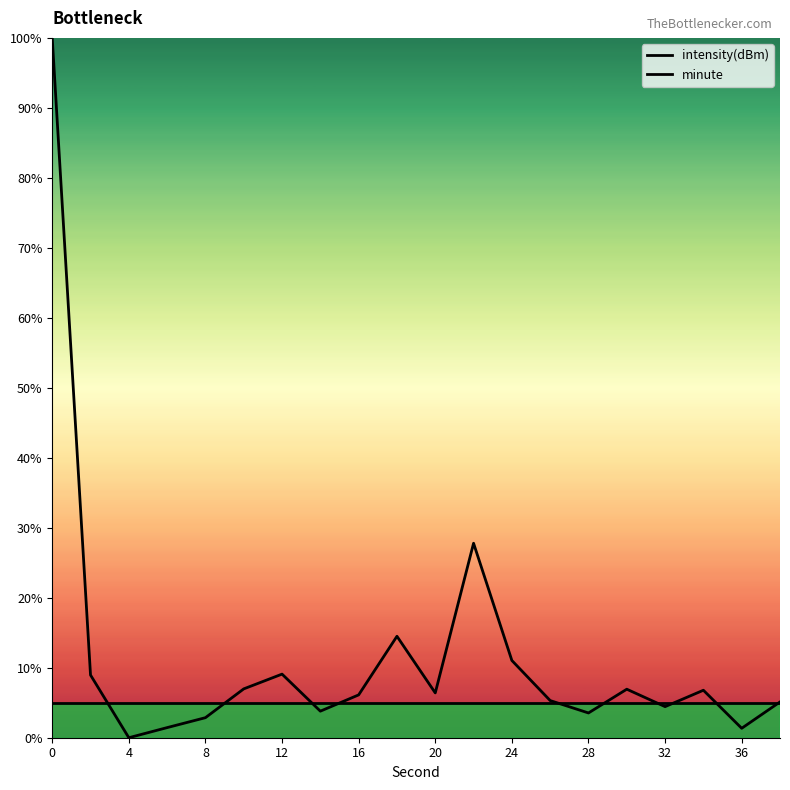

How many lines are shown in the chart?

2